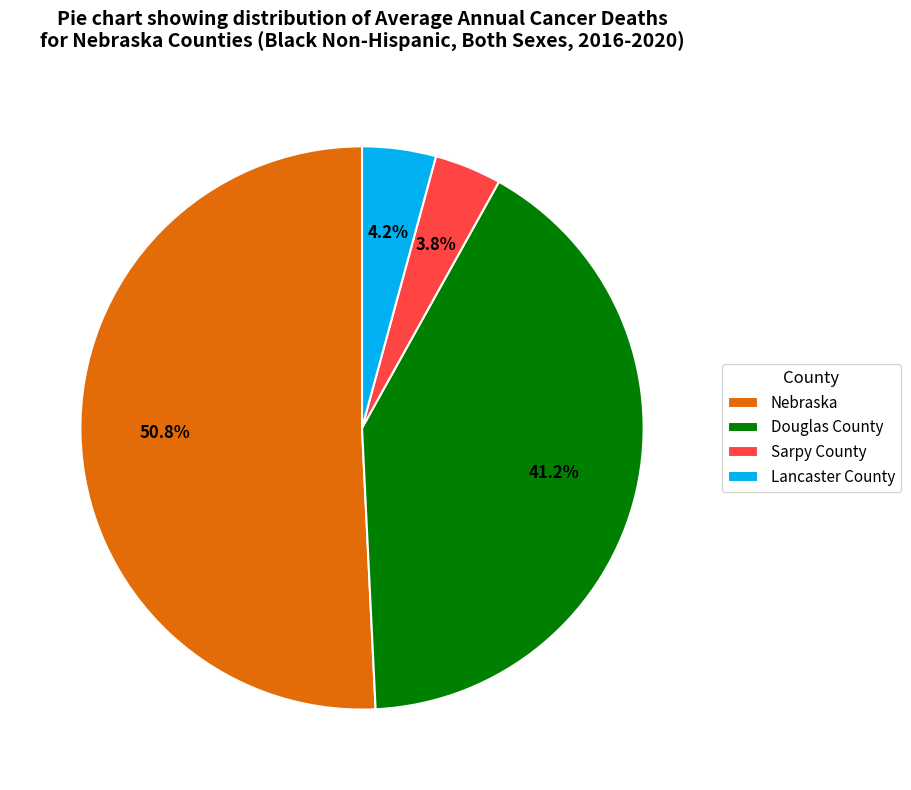

Which has a higher value, Douglas County or Sarpy County?

Douglas County